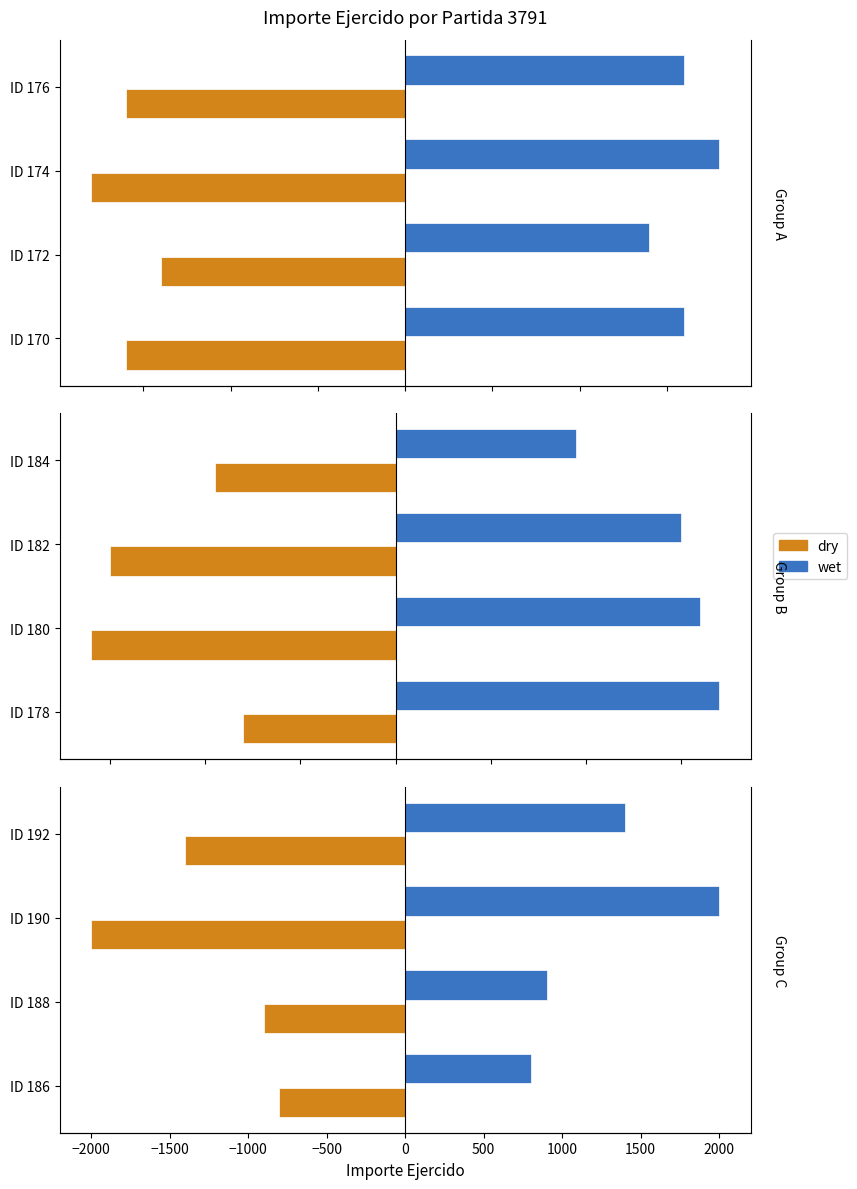

What is the maximum value shown in the chart?

2000